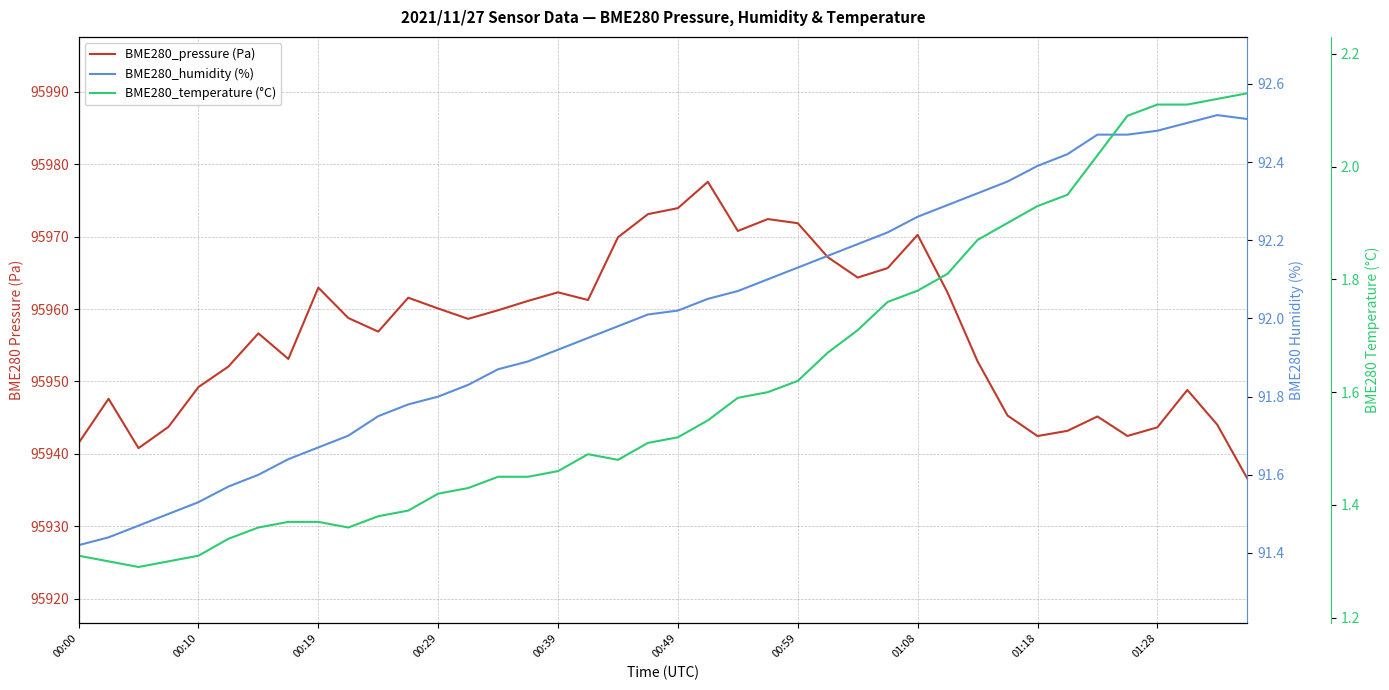

At how many categories does at least one series exceed 14016?

40